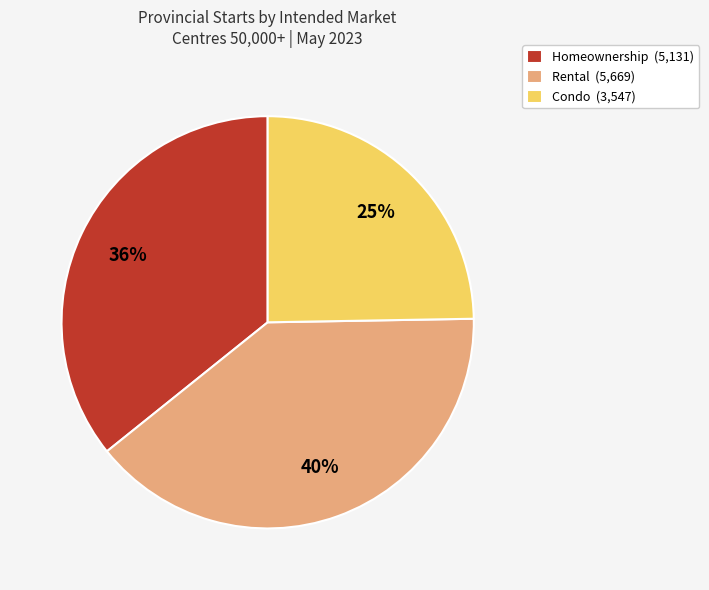

To the nearest percent, what is the difference between the Rental and Condo slice percentages?

15%